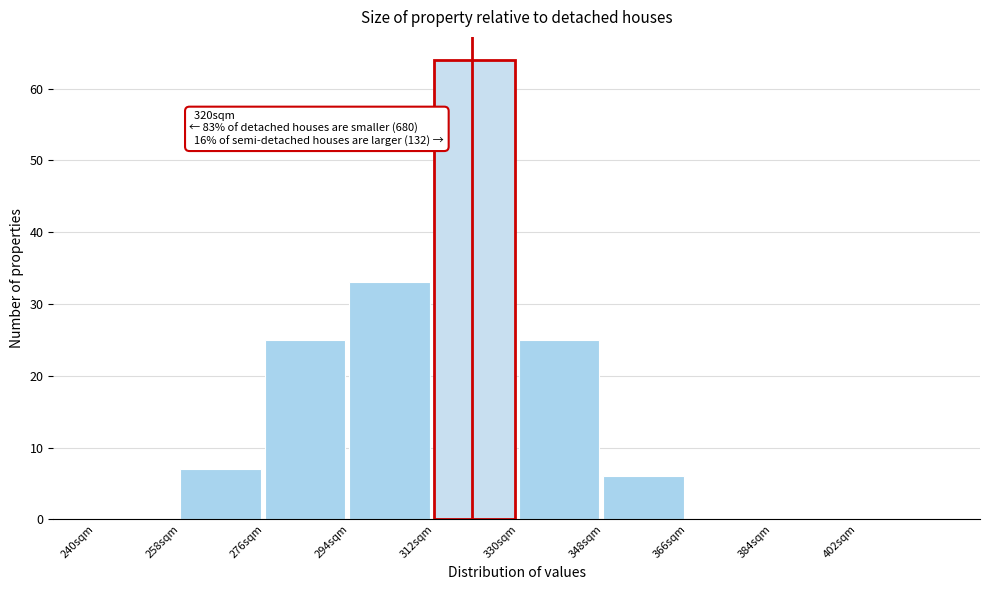

Which range on the x-axis has the tallest bar?

312 to 330